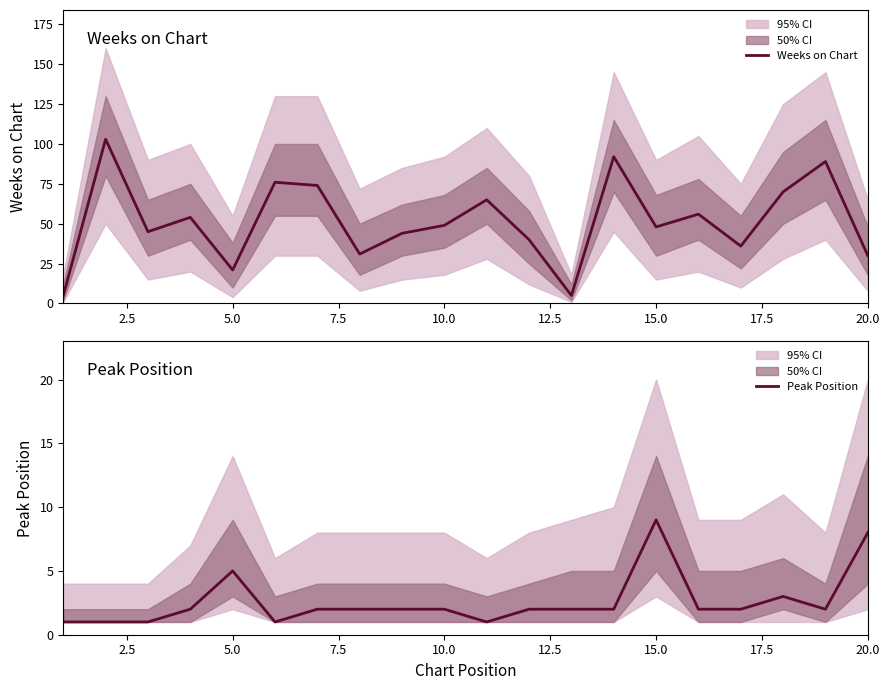

Reading left to right, extract all data points from this chart.

Weeks on Chart: 5	103	45	54	21	76	74	31	44	49	65	40	5	92	48	56	36	70	89	30
Peak Position: 1	1	1	2	5	1	2	2	2	2	1	2	2	2	9	2	2	3	2	8